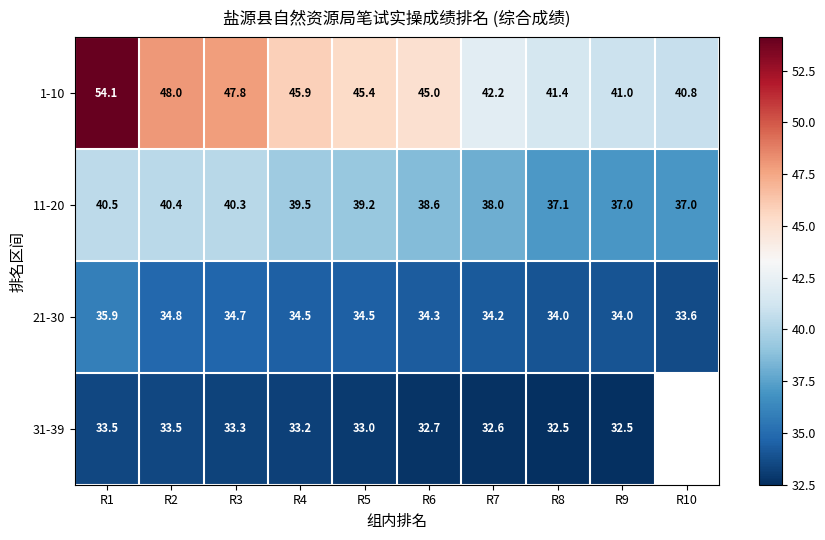

What is the minimum value for 1-10?

40.8